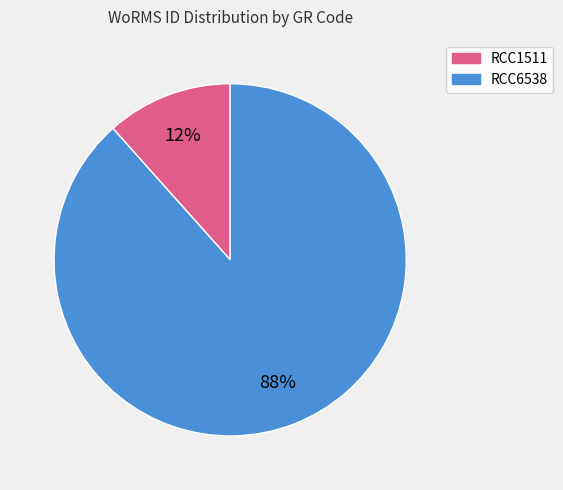

Combined, do RCC6538 and RCC1511 account for over 50%?

Yes